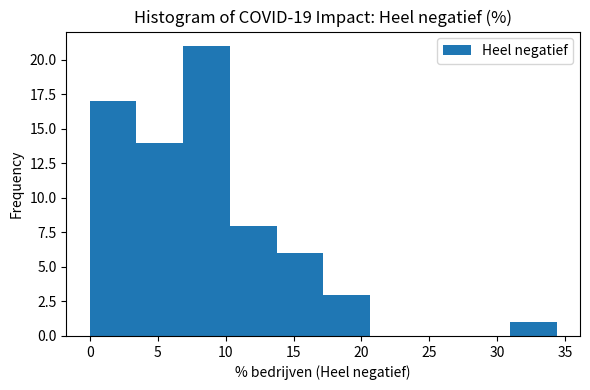

Over which range of the x-axis is the bar tallest?

7.0 to 10.5